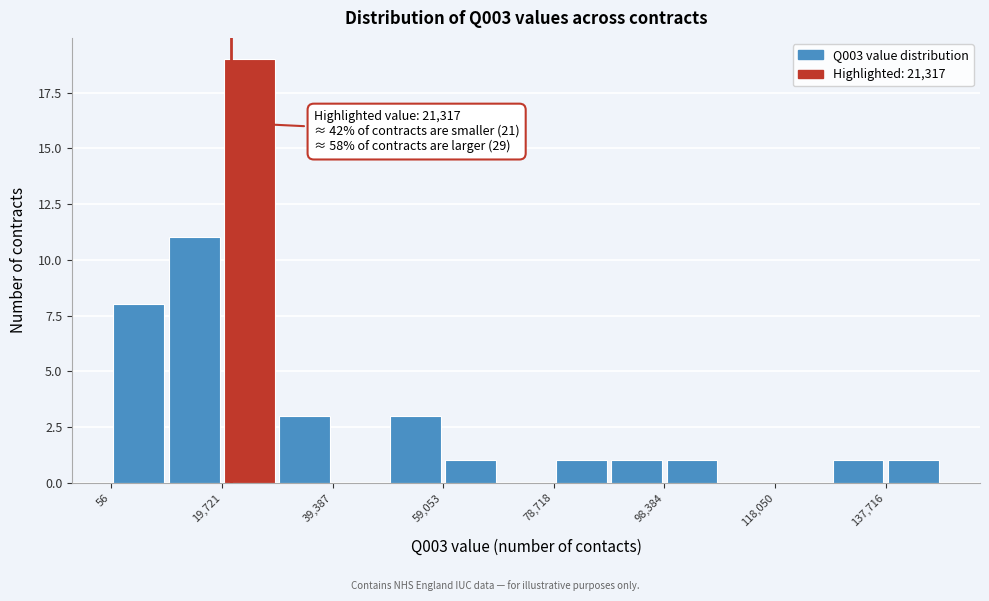

Over which range of the x-axis is the bar tallest?

20000 to 30000